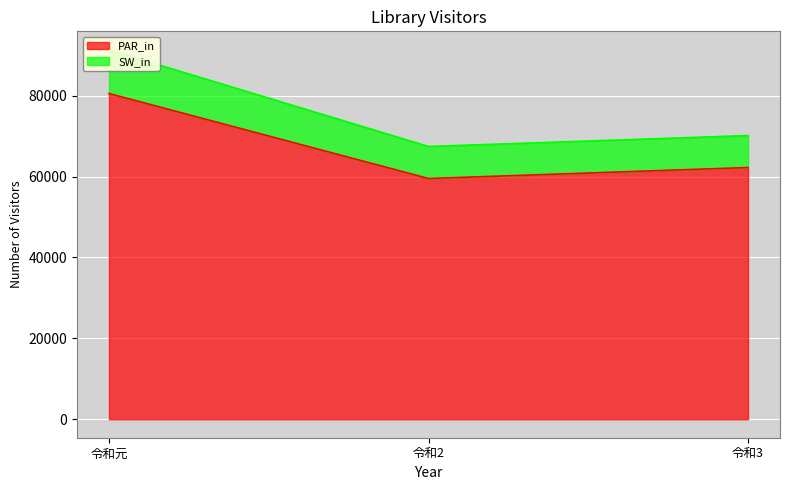

List the labels in order of SW_in value, largest first.

令和元, 令和3, 令和2